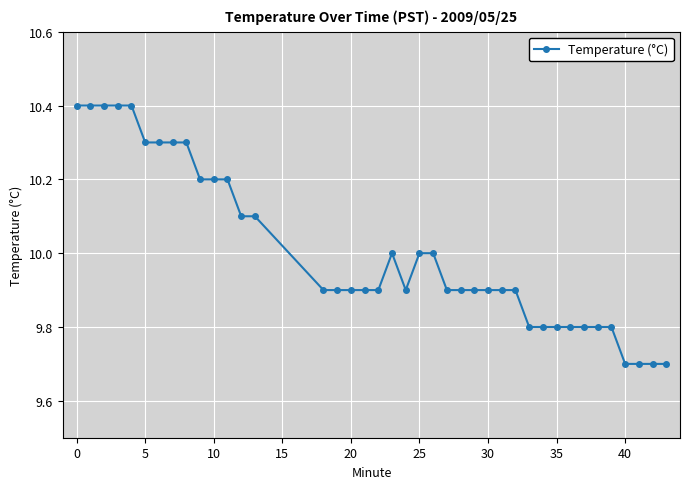

What is the value of the 5th point from the left?

10.4